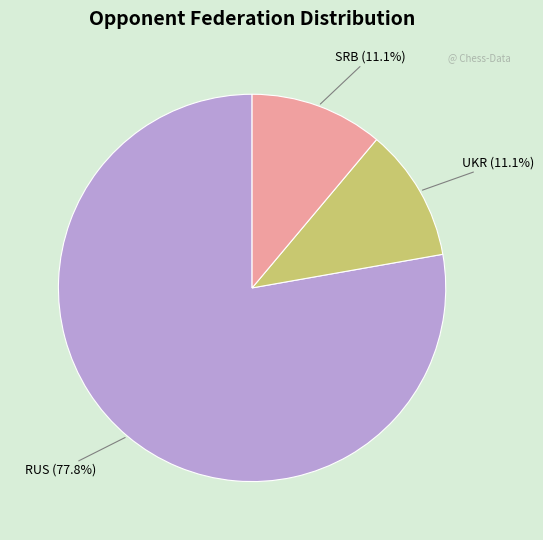

Is there any slice that represents more than half of the pie?

Yes